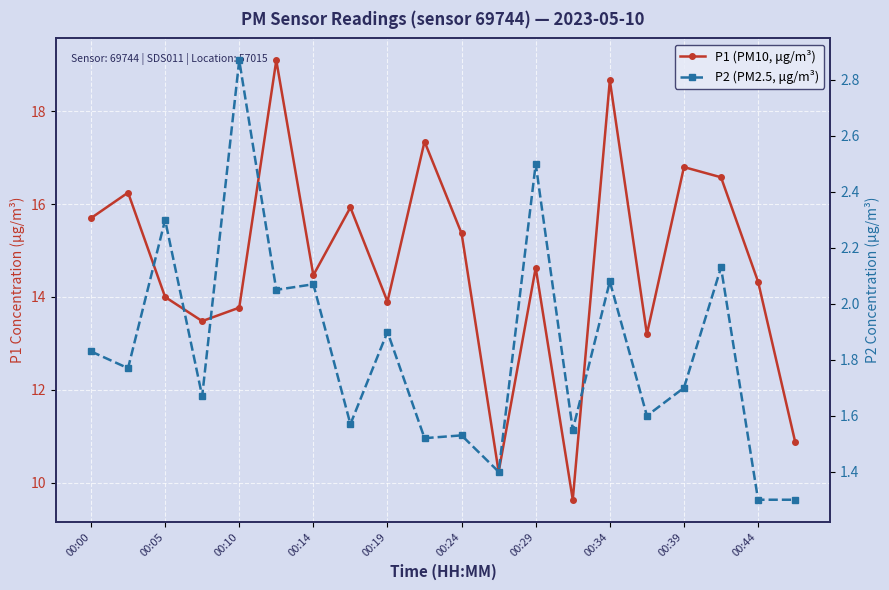

Where does the P1 (PM10, μg/m³) series first go above 14?

00:00